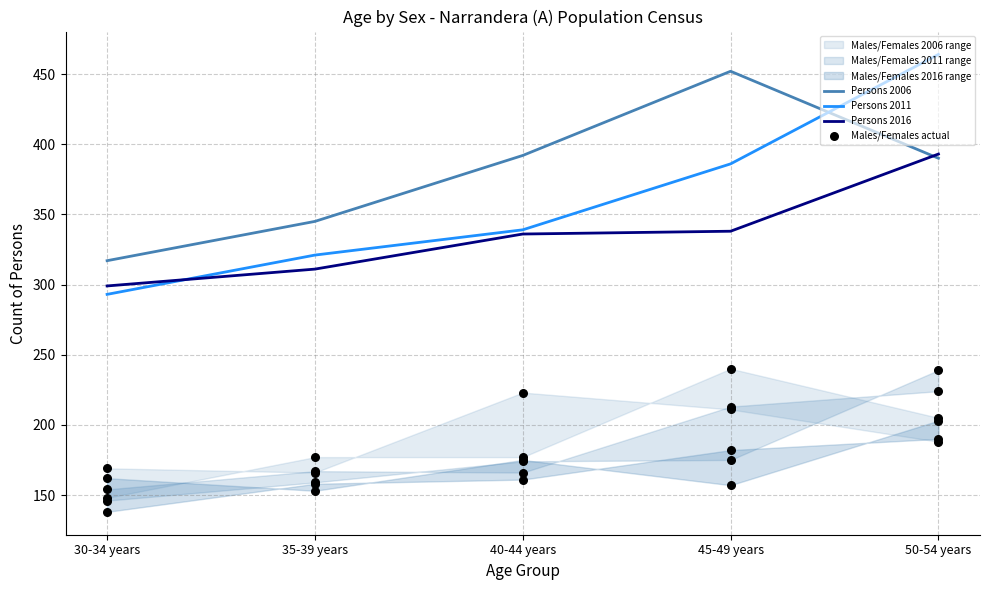

Which series reaches the minimum Y coordinate?

Males/Females actual